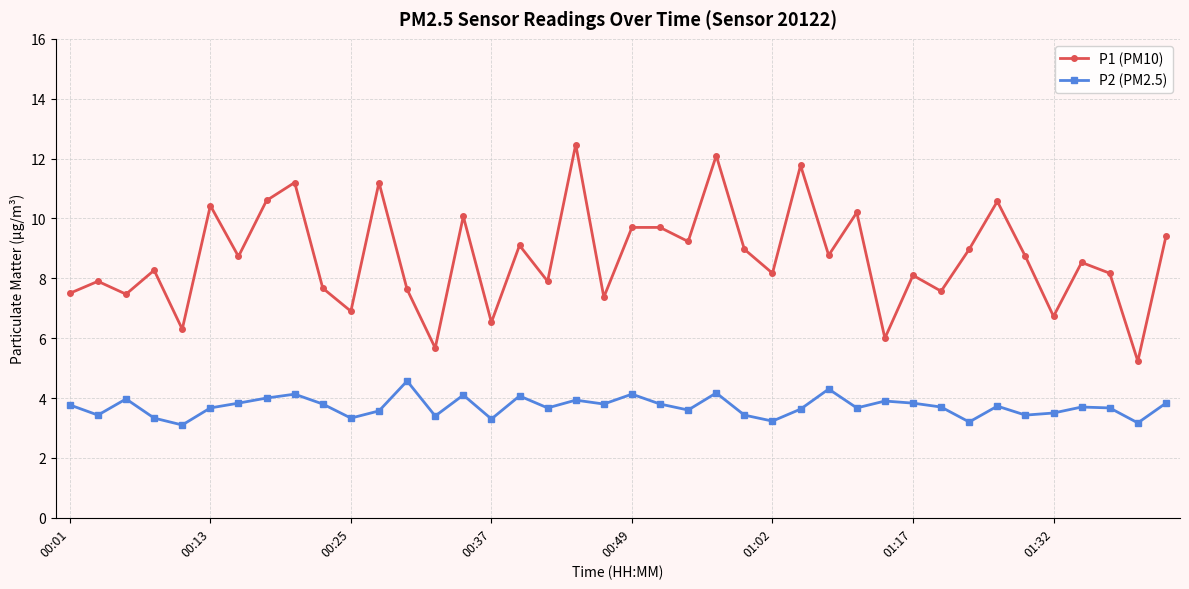

List the series in order of their overall mean, lowest first.

P2 (PM2.5), P1 (PM10)